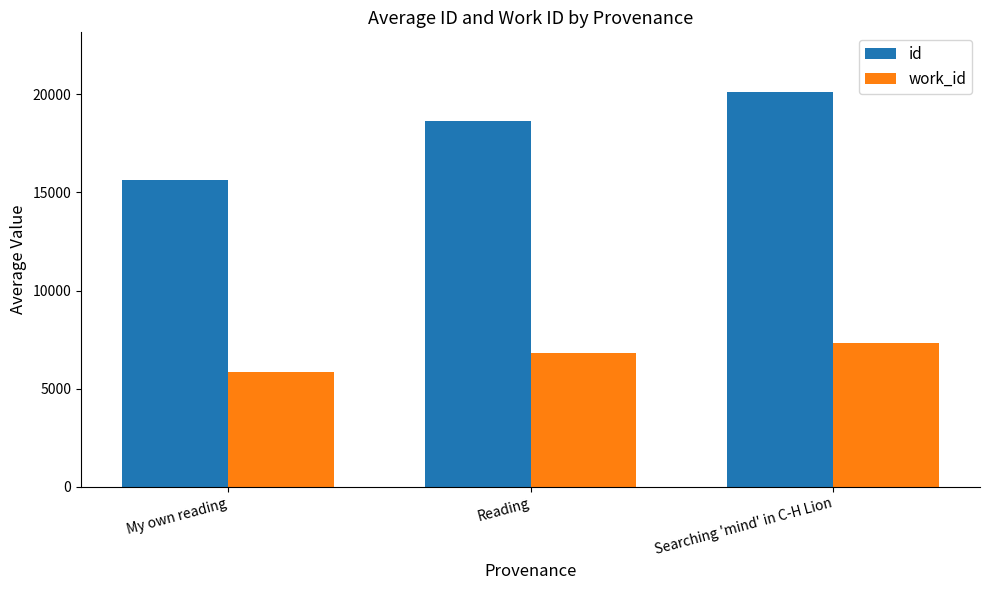

What is the difference between the maximum and second lowest values in the id series?

1494.9